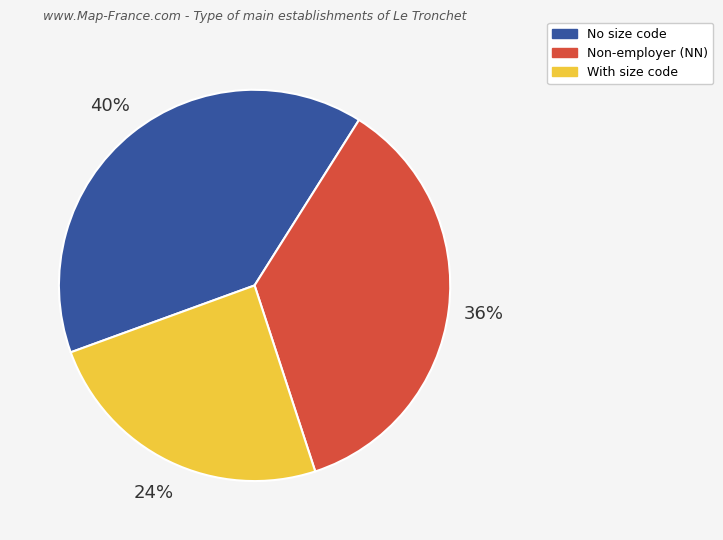

Do No size code and Non-employer (NN) together represent more than half of the pie?

Yes